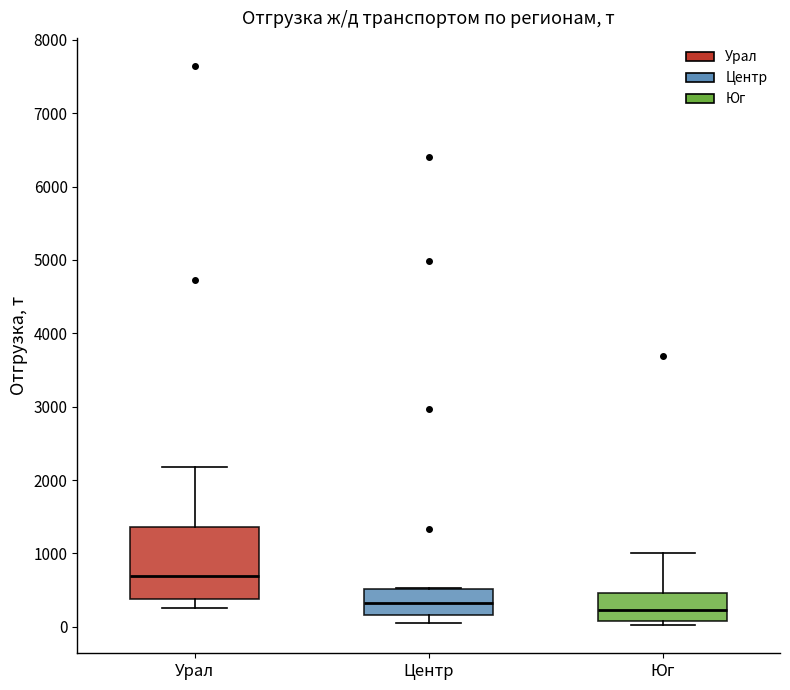

Reading left to right, transcribe this box plot: for each box, give where its median line is, the range the box spans, and where its two whiskers end, as read against the y-axis. The values are not printed on the chart, so give them approximately, as read against the axis.

Урал: median 700, box 400 to 1400, whiskers 300 to 2200
Центр: median 300, box 200 to 500, whiskers 100 to 500
Юг: median 200, box 100 to 500, whiskers 0 to 1000